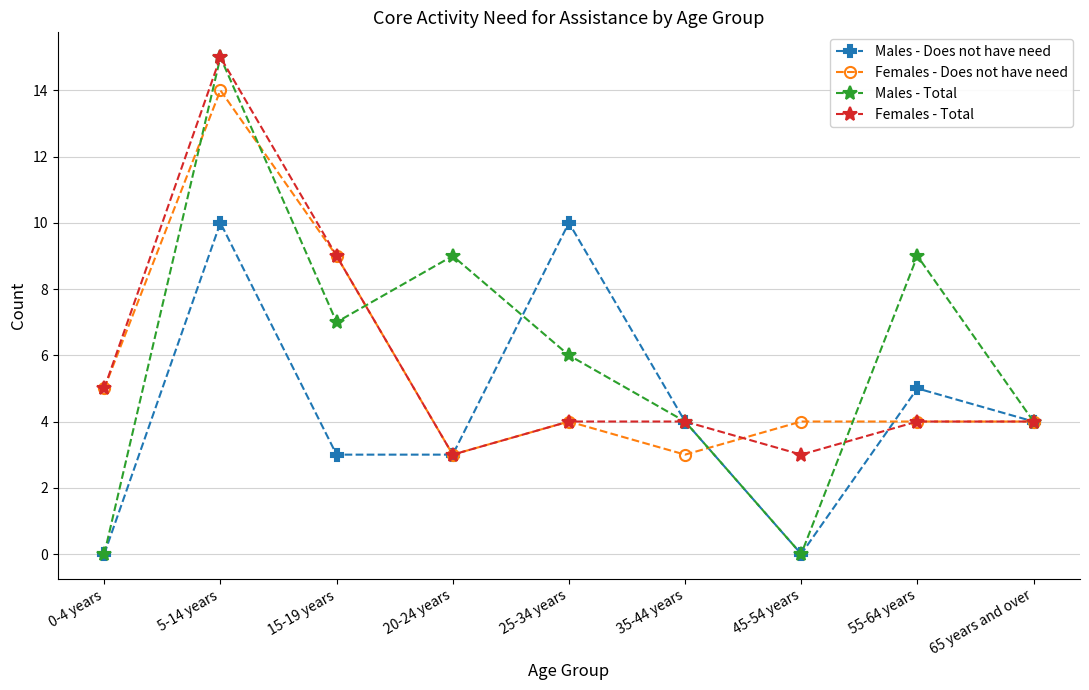

What are all the series names shown in the legend?

Males - Does not have need, Females - Does not have need, Males - Total, Females - Total